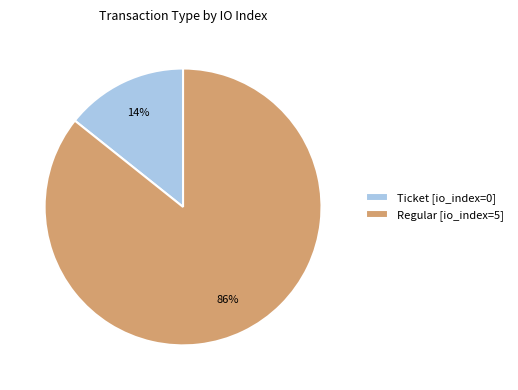

True or false: Regular [io_index=5] accounts for 75% of the total.

False